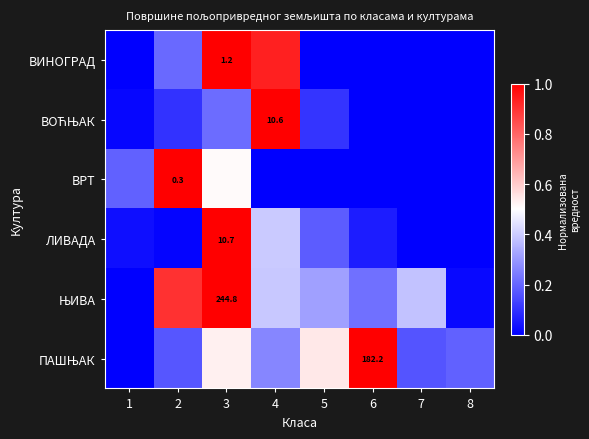

How many values in ВОЋЊАК are above zero?

5